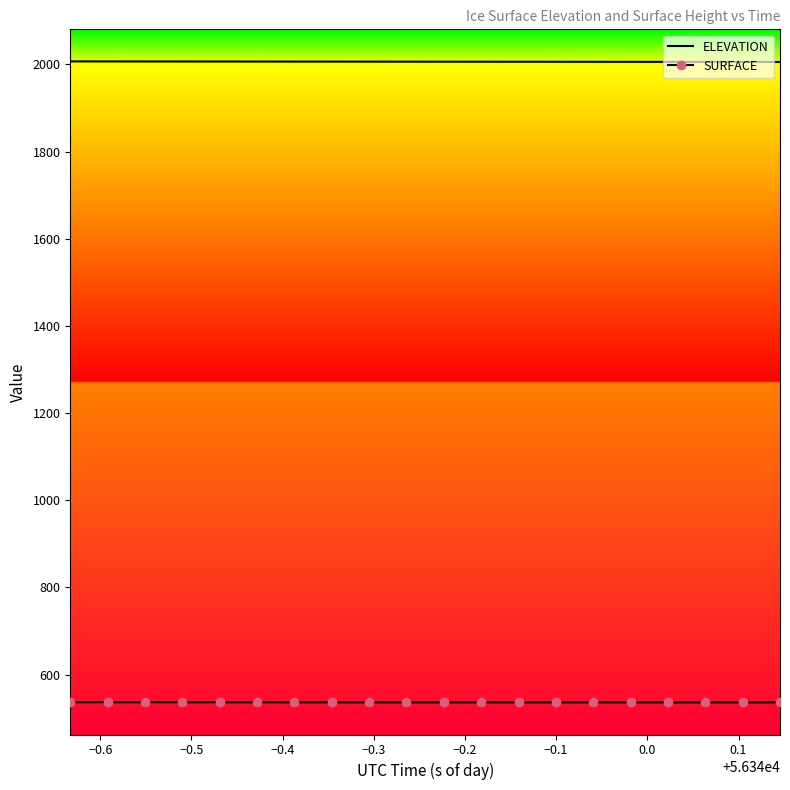

True or false: SURFACE and ELEVATION intersect in this chart.

False